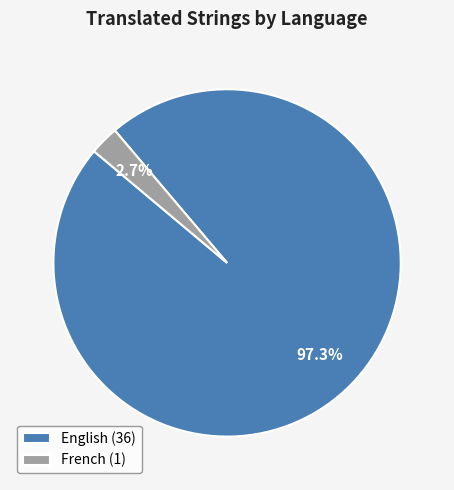

Combined, what portion of the pie is English and French?

100.0%